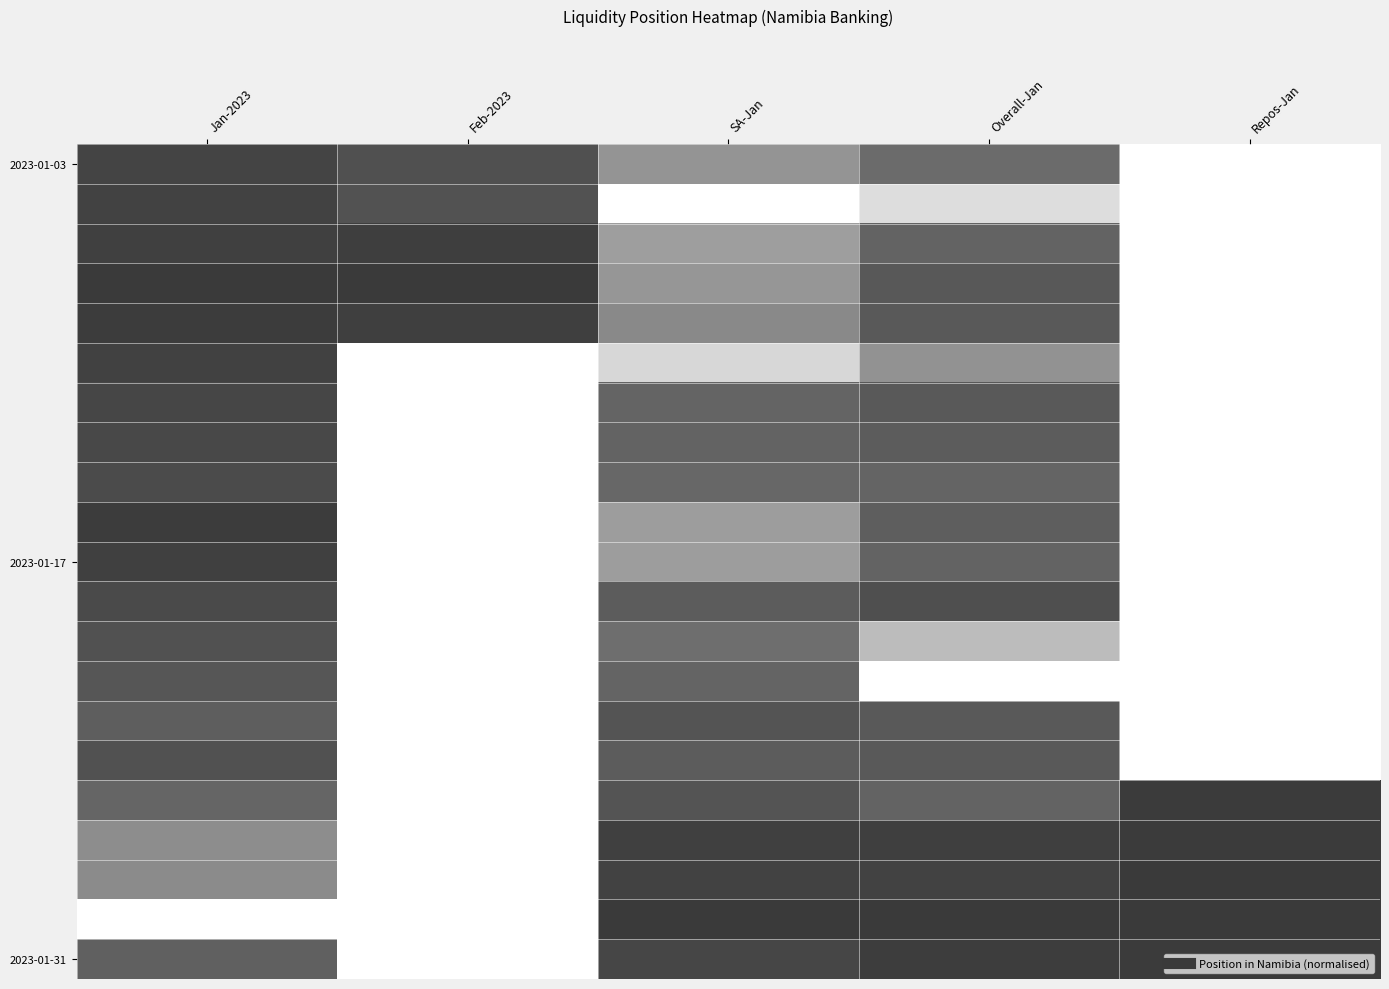

What is the spread (max minus min) of values at SA-Jan?

1.0